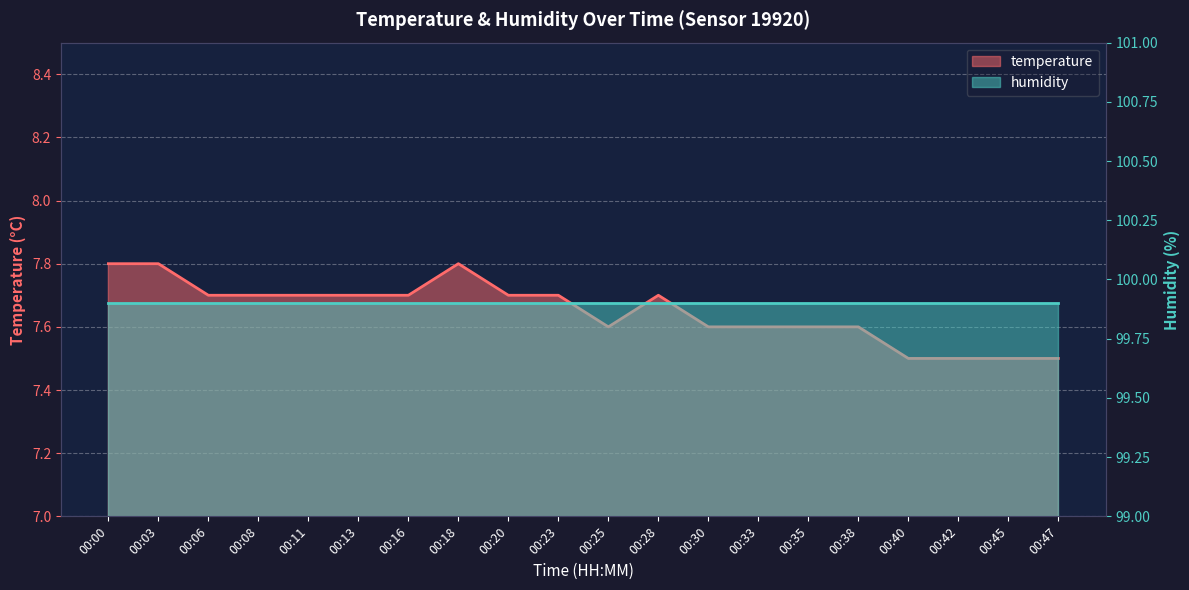

How many points are higher than both their immediate neighbors (excluding endpoints)?

2